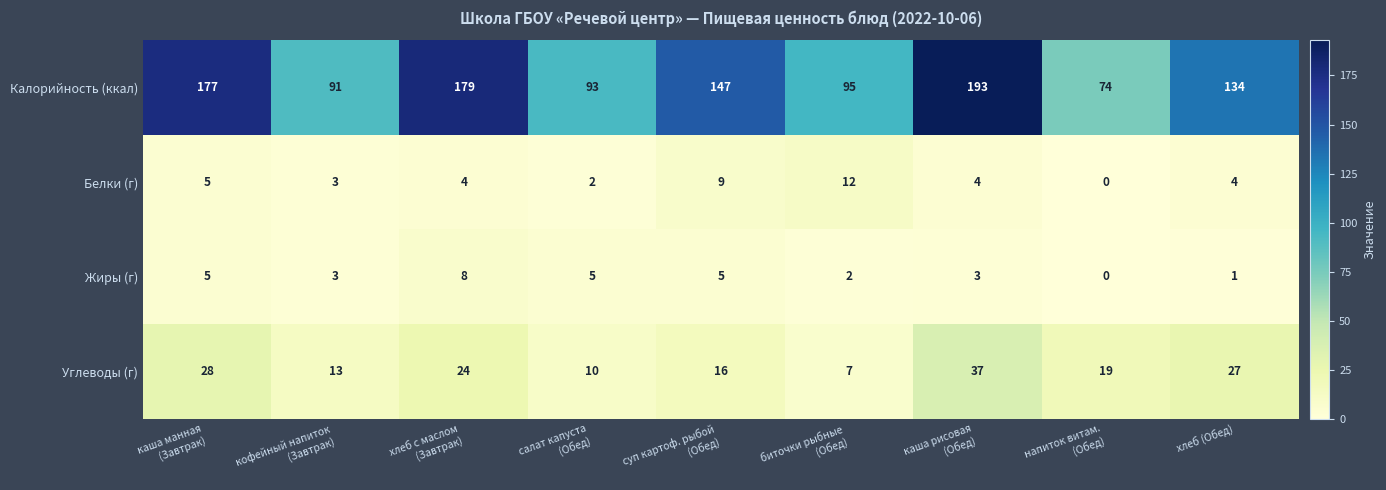

Which series has the largest range (max minus min)?

Калорийность (ккал)